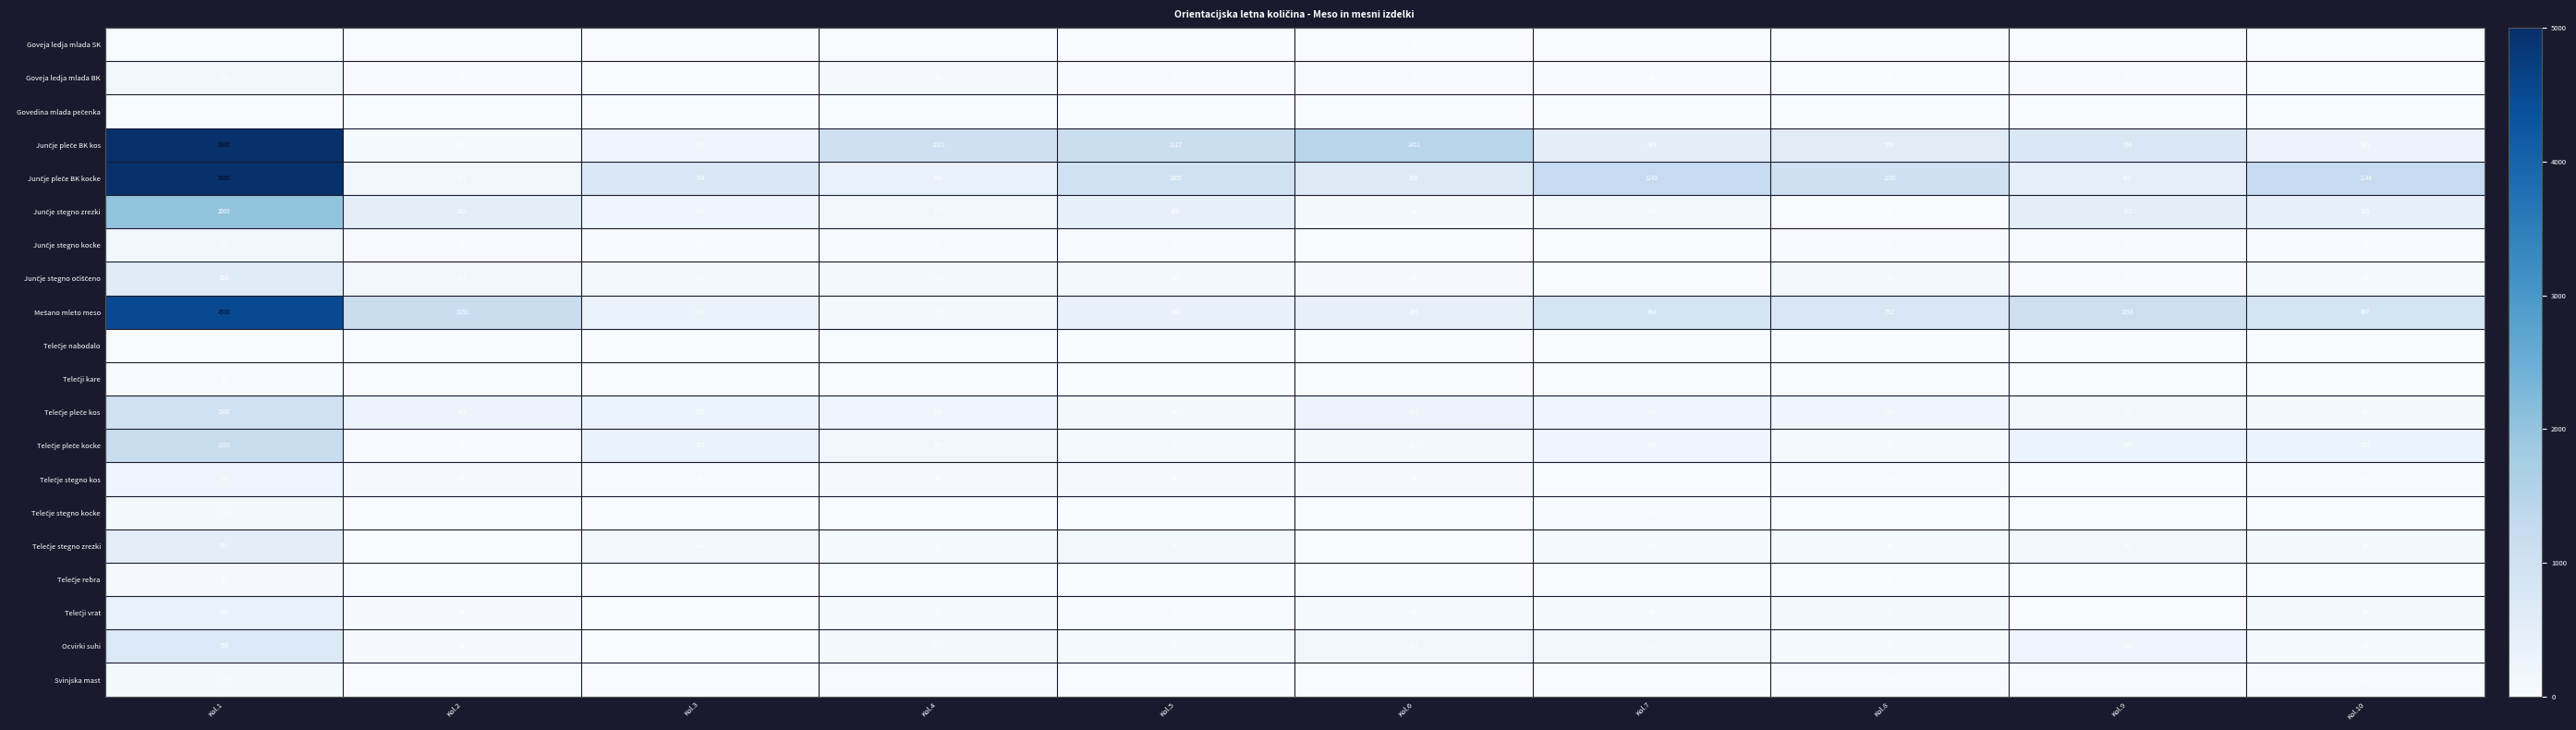

At which label does Goveja ledja mlada BK first exceed 25?

Kol.1